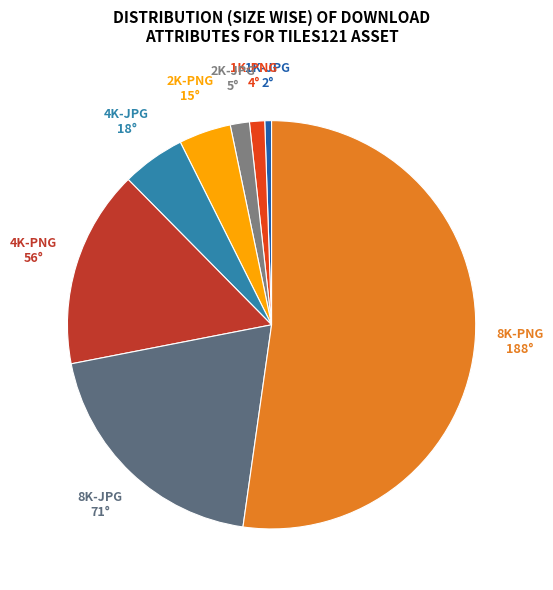

True or false: 2K-JPG accounts for 2% of the total.

True